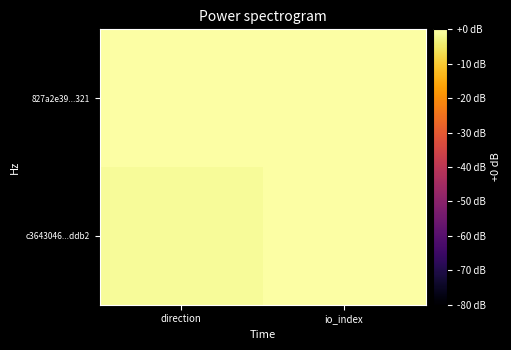

At how many categories does at least one series exceed 1?

1